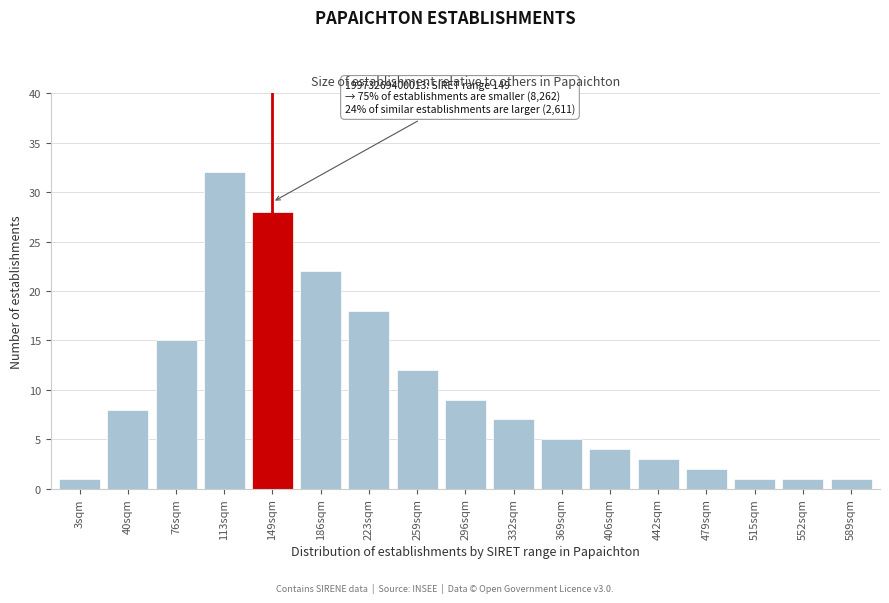

Reading right to left, extract all data points from this chart.

1	1	1	2	3	4	5	7	9	12	18	22	28	32	15	8	1